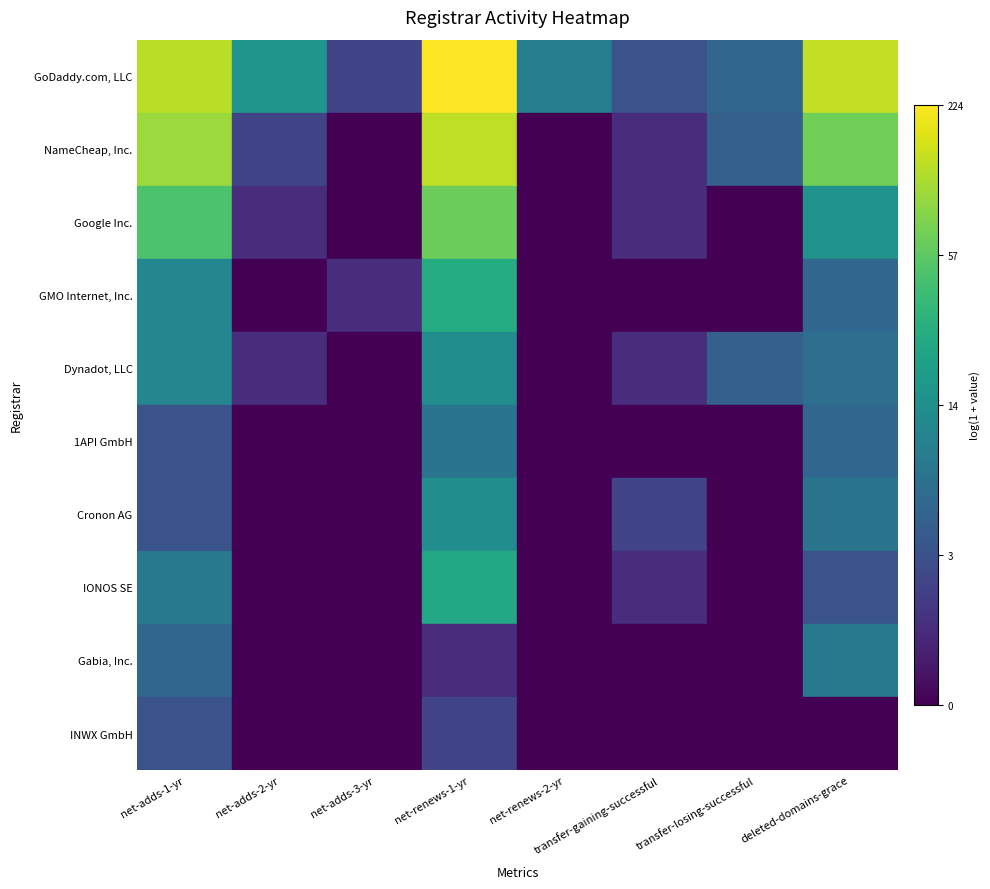

What is the total value across all series at net-adds-1-yr?

26.5